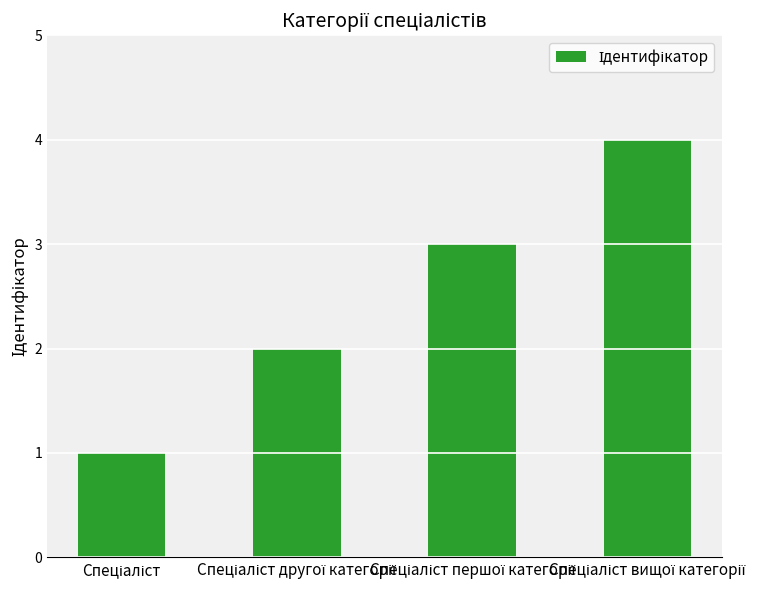

What is the value of the 2nd bar from the left?

2